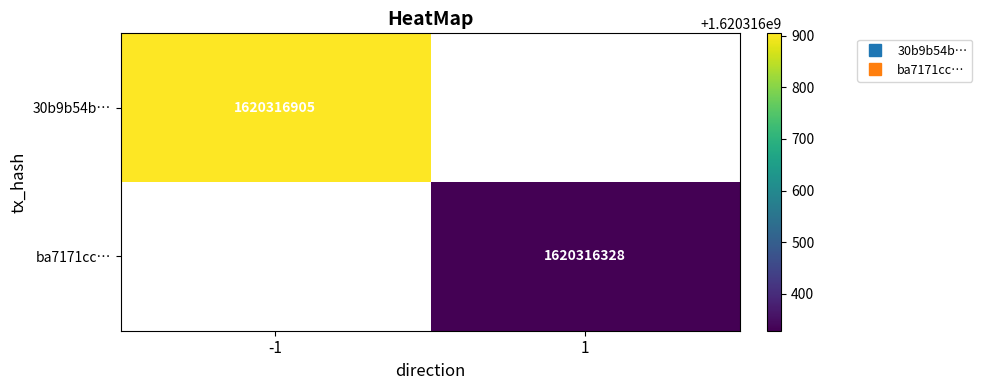

Reading right to left, list all the values displayed in this chart.

30b9b54b…: 1620316905	-1
ba7171cc…: 1620316328	1